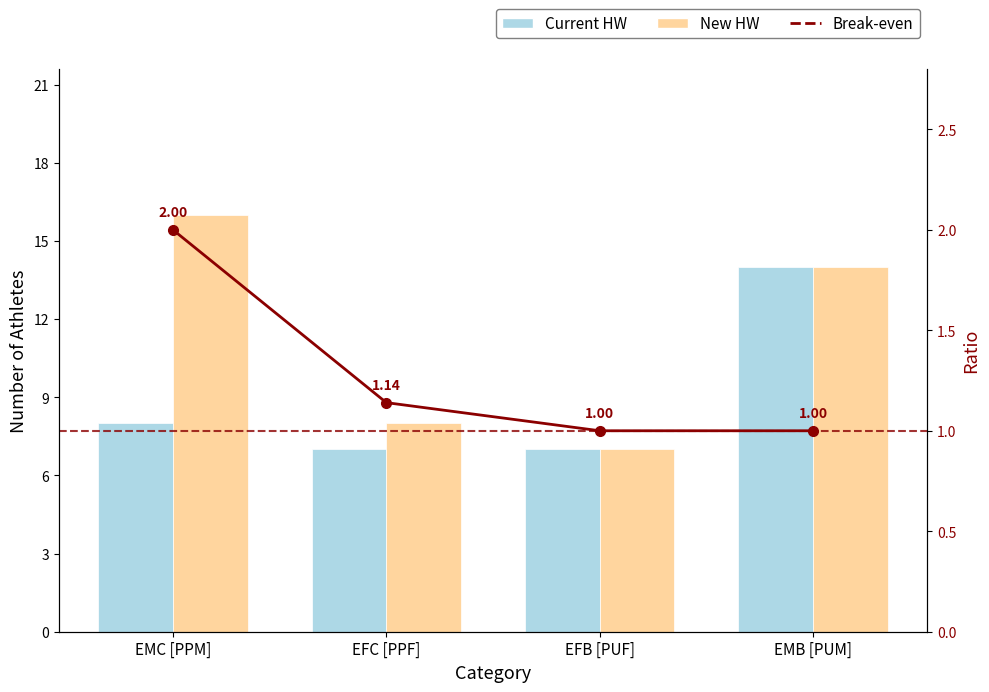

How many data points does each series have?

4